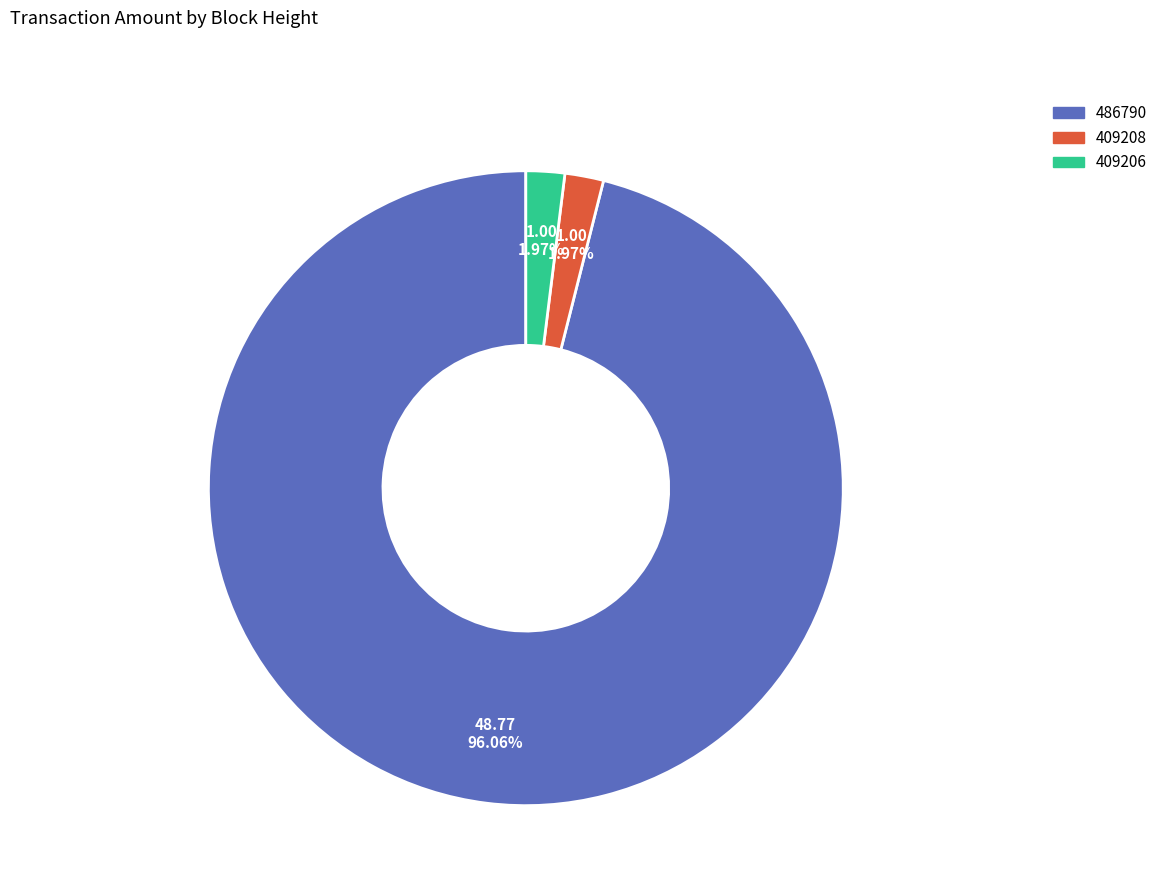

Which has a higher value, 486790 or 409208?

486790